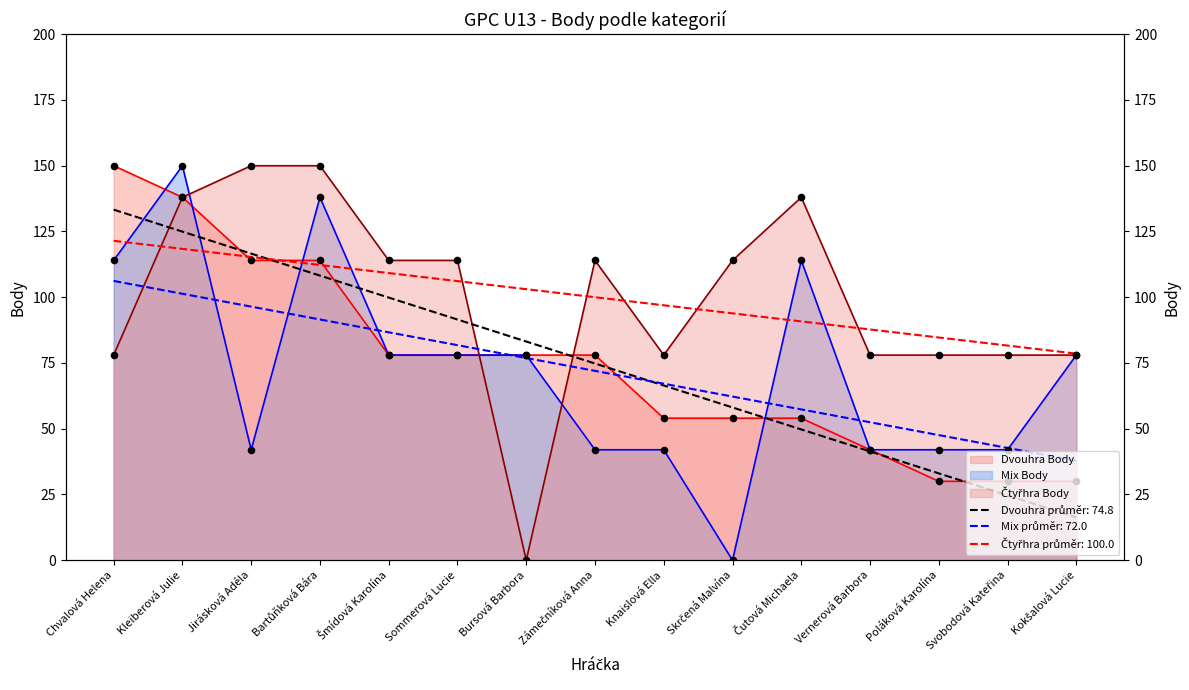

At which category is the sum across all series the highest?

Kleiberová Julie